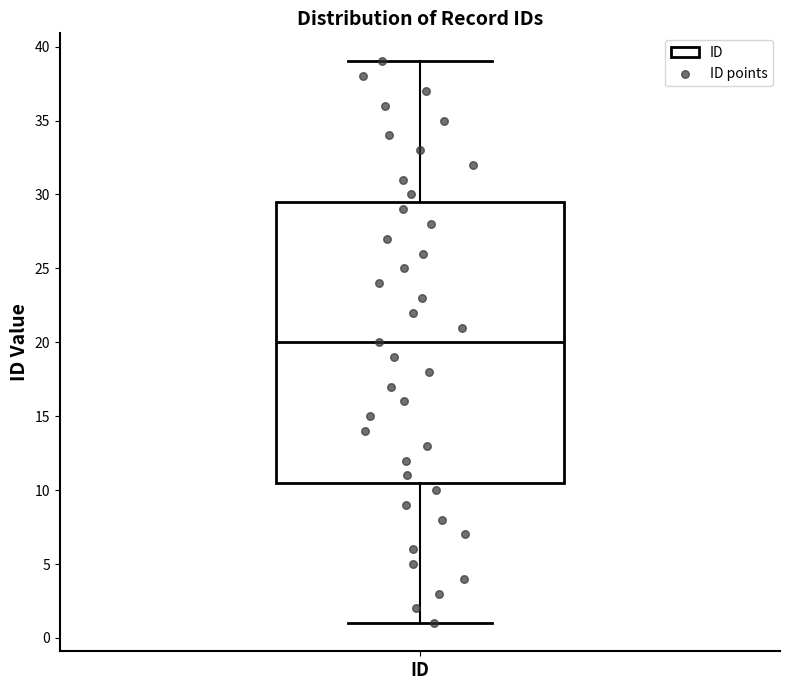

Where does the upper whisker of the box for ID end on the y-axis? The values are not printed on the chart, so give them approximately, as read against the axis.

39.0